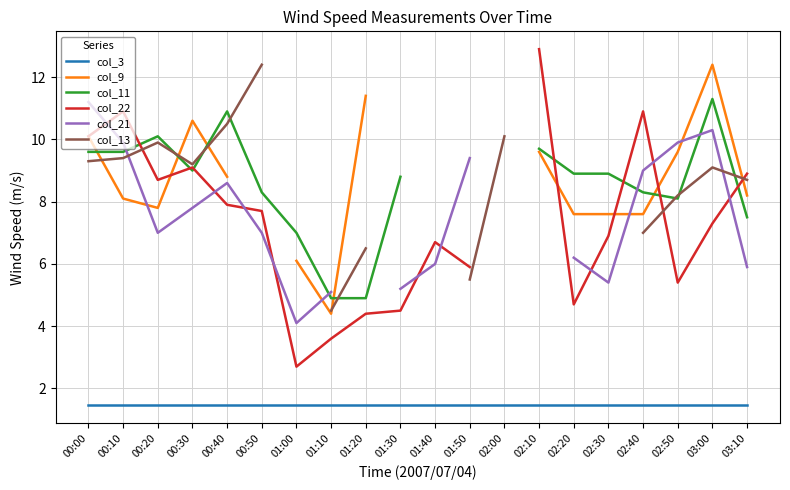

At 01:10, list the series in order from largest to smallest.

col_21, col_11, col_13, col_9, col_22, col_3